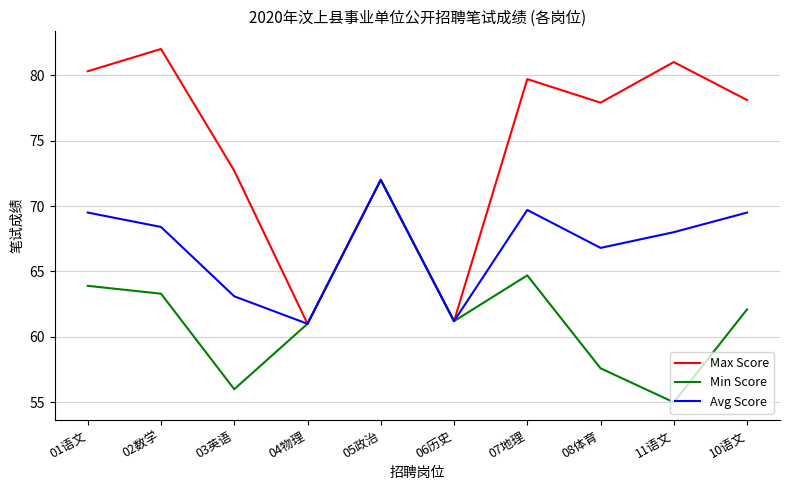

Which series has the widest spread of values?

Max Score